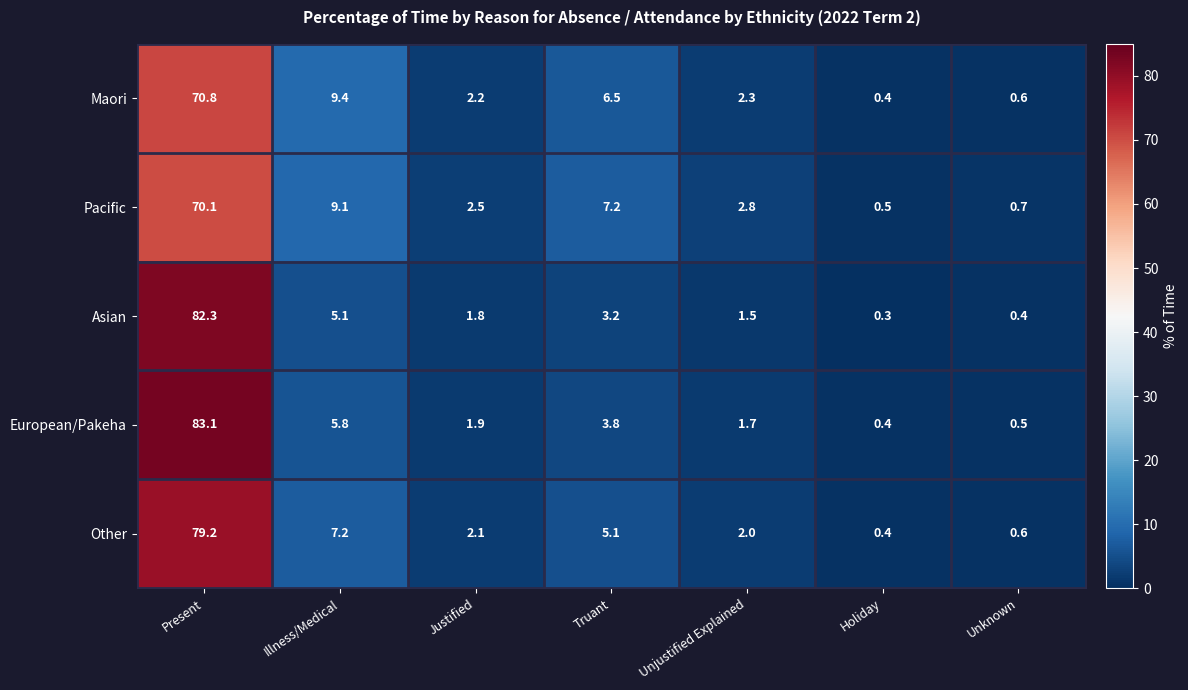

What is the lowest value of the European/Pakeha series?

0.4